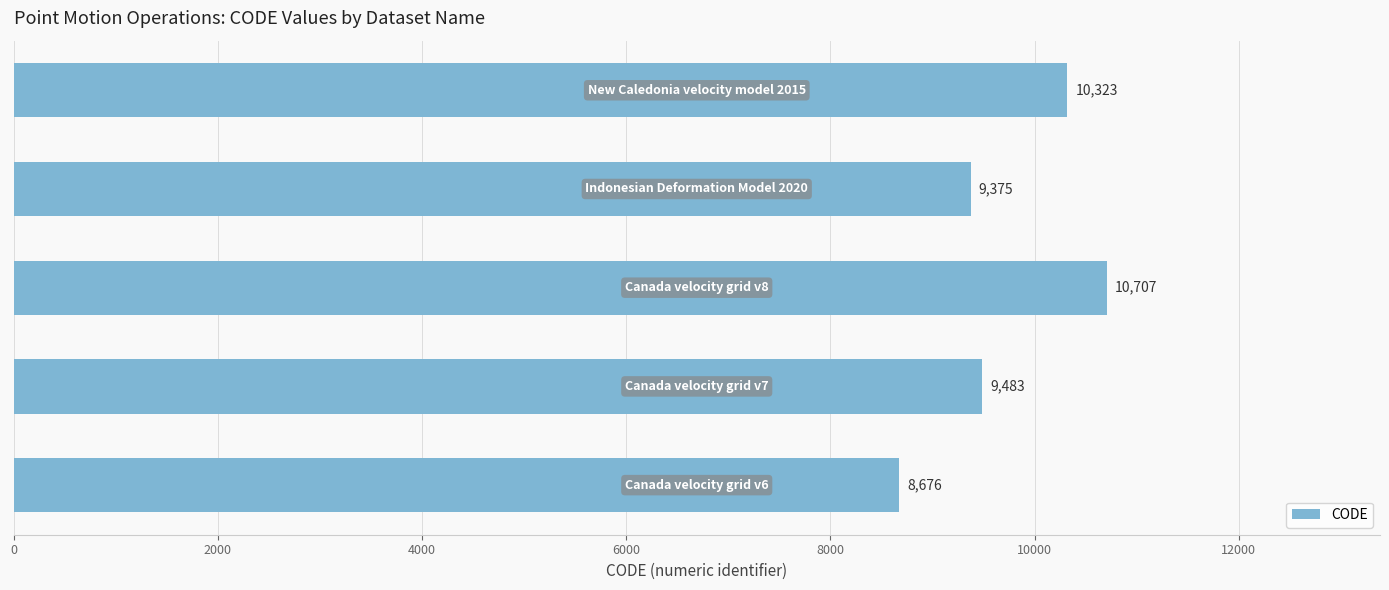

What is the difference between the maximum and second lowest values?

1332